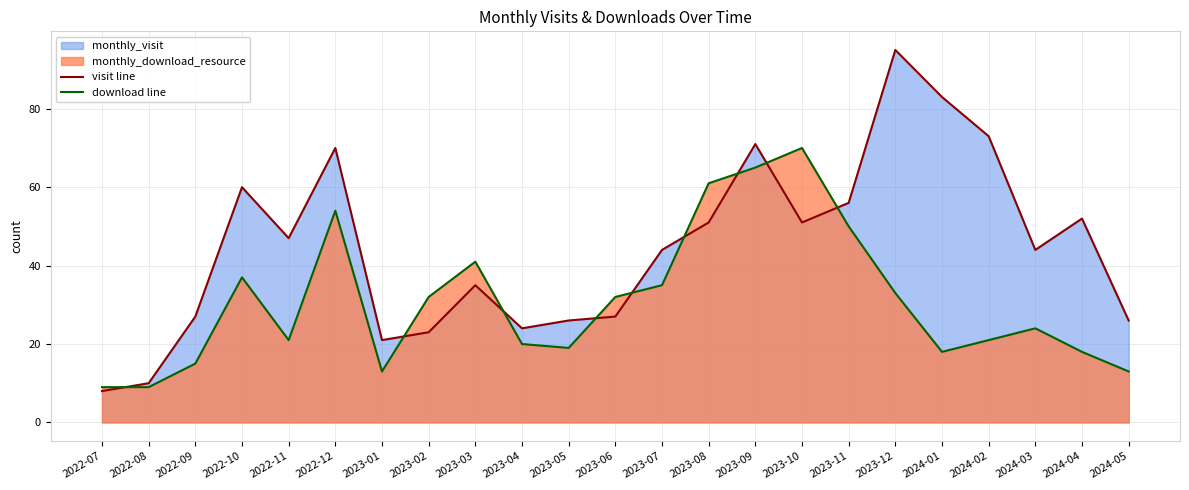

What is the smallest value displayed?

8